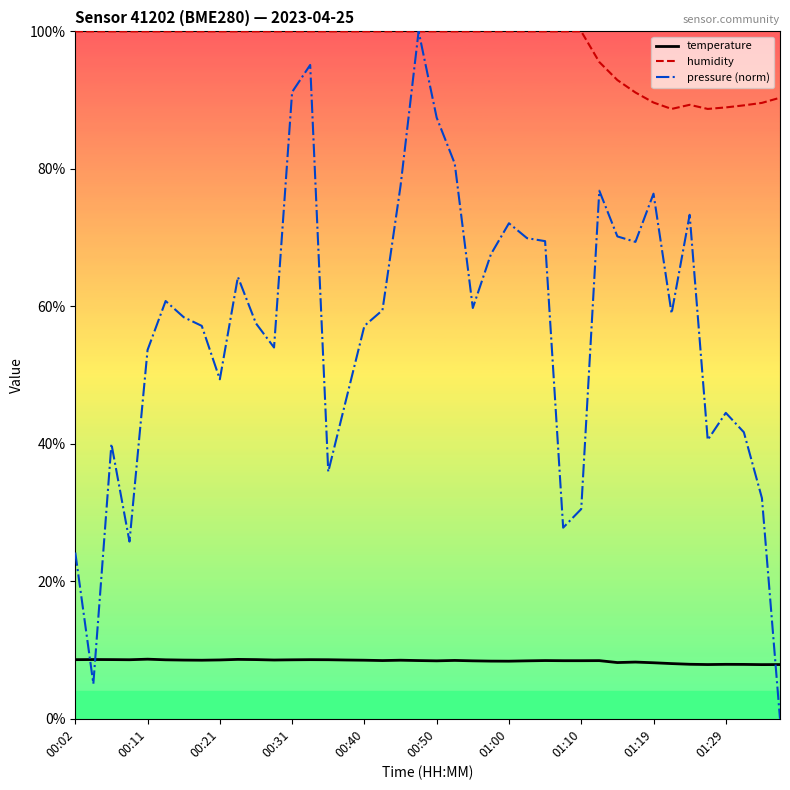

Which series ends up on top after the final intersection of pressure (norm) and temperature?

temperature